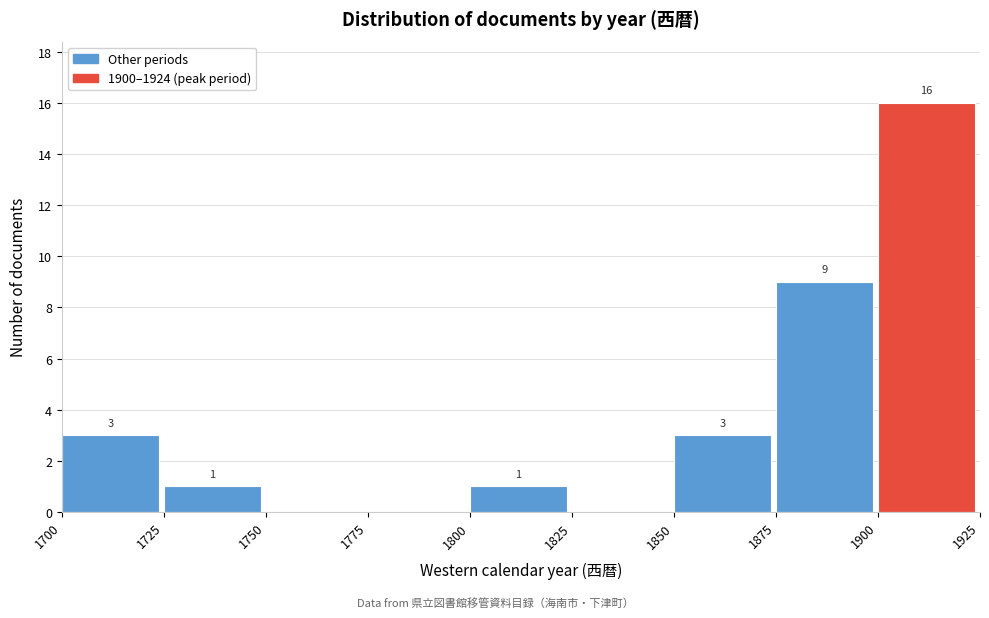

Which range on the x-axis has the tallest bar?

1900 to 1925